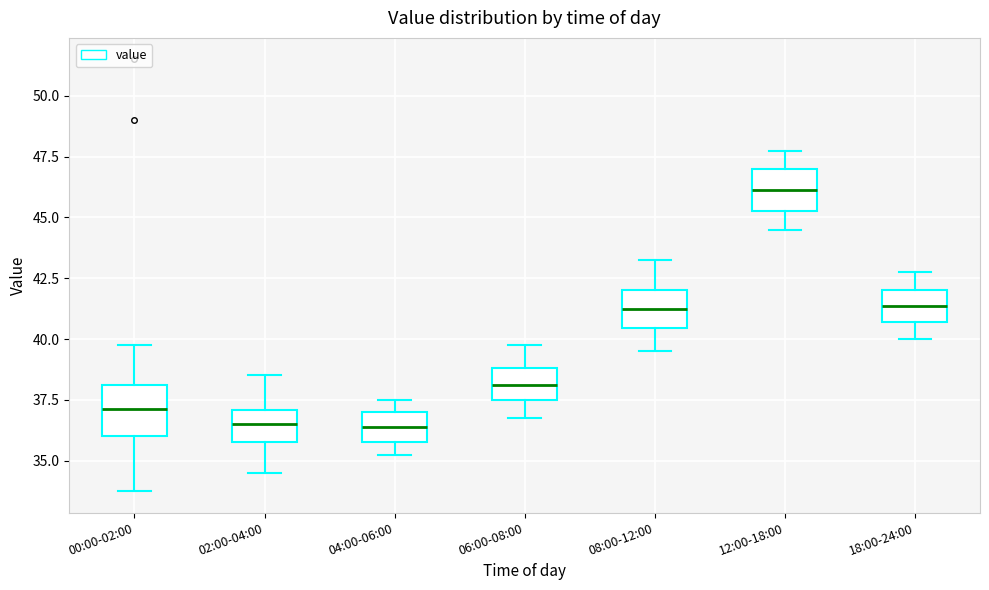

Where is the upper edge of the box for 12:00-18:00 on the y-axis? The values are not printed on the chart, so give them approximately, as read against the axis.

47.0